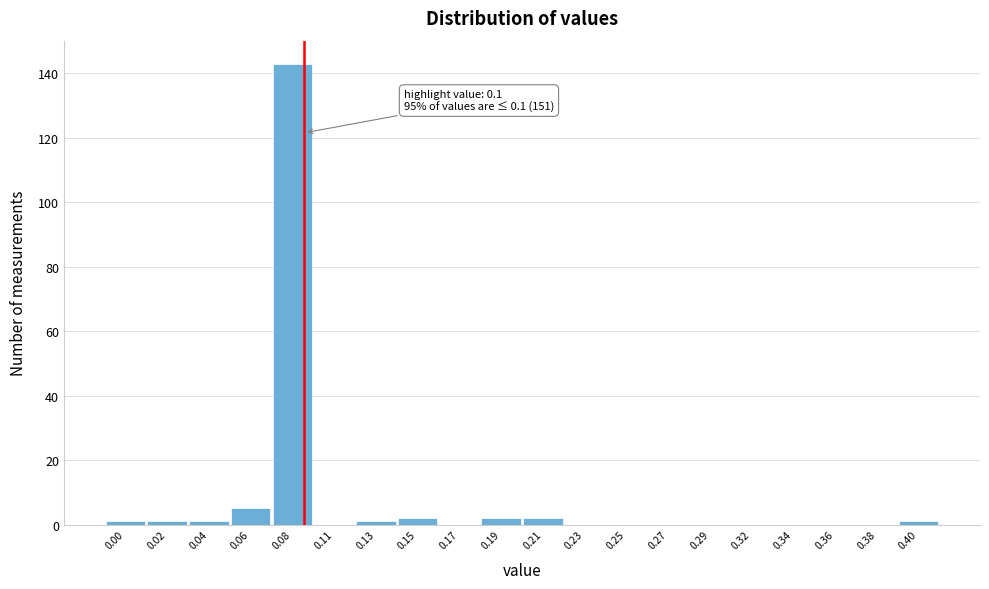

Reading left to right, list all the values displayed in this chart.

0.00=1	0.02=1	0.04=1	0.06=5	0.08=143	0.11=0	0.13=1	0.15=2	0.17=0	0.19=2	0.21=2	0.23=0	0.25=0	0.27=0	0.29=0	0.32=0	0.34=0	0.36=0	0.38=0	0.40=1